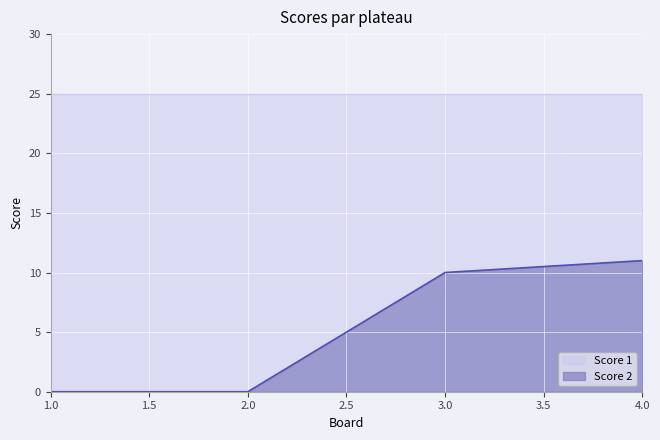

What is the sum of all Score 1 values?

100